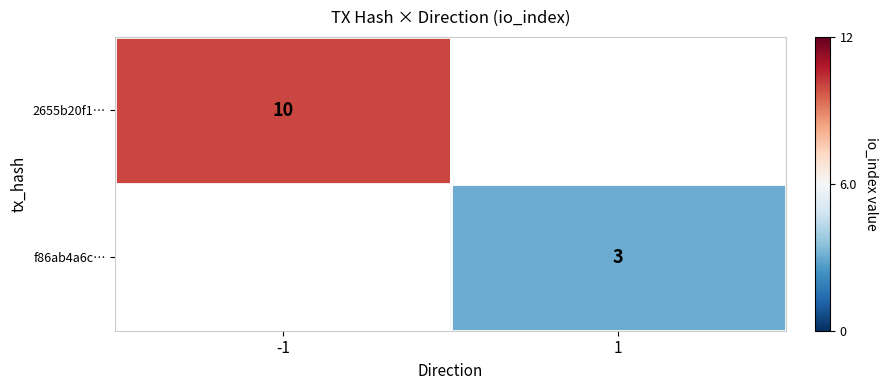

The f86ab4a6c… series shows 1.0 at 1. True or false?

False